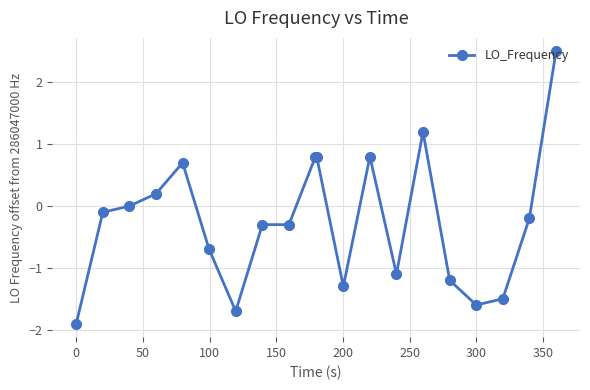

What is the maximum value shown in the chart?

2.5